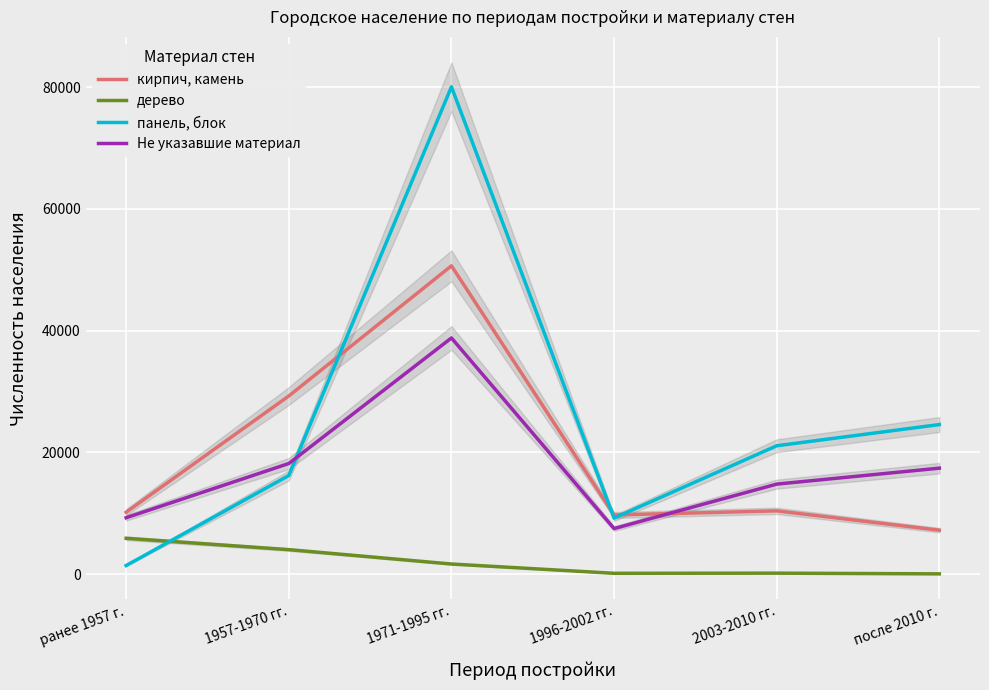

Which has a higher value, 1971-1995 гг. or после 2010 г.?

1971-1995 гг.